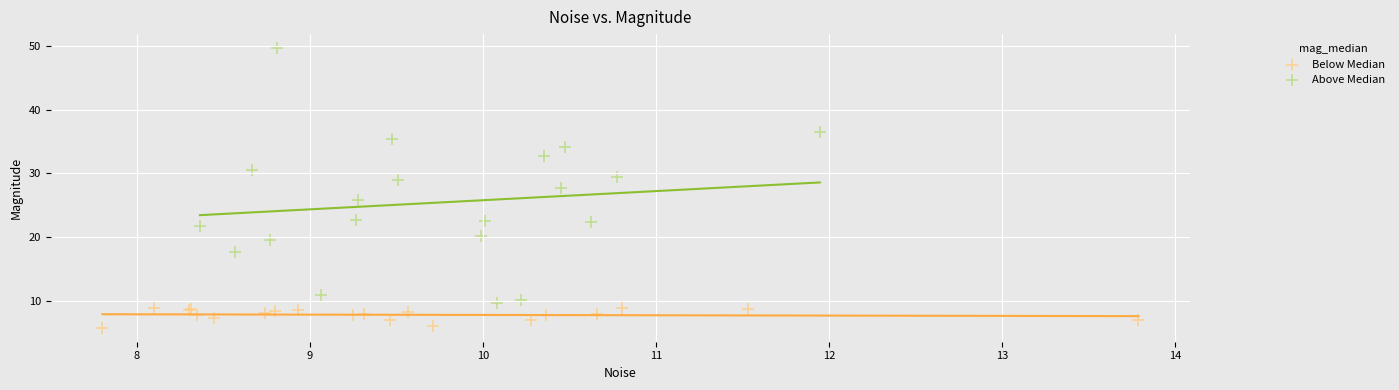

Which series reaches the minimum Y coordinate?

Below Median